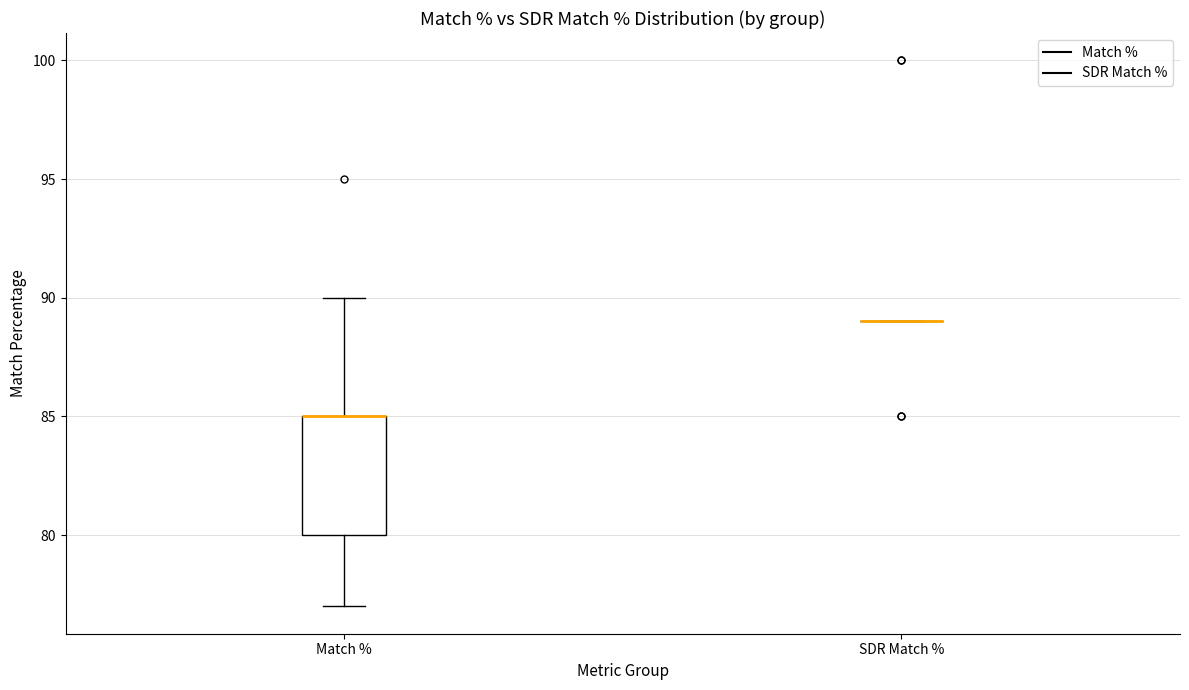

Reading left to right, read every box against the y-axis: the position of its median line, the range the box covers, and the ends of its whiskers. The values are not printed on the chart, so give them approximately, as read against the axis.

Match %: median 85 (drawn on the box's upper edge), box 80 to 85, whiskers 77 to 90
SDR Match %: box collapsed to a line at 89, whiskers 89 to 89